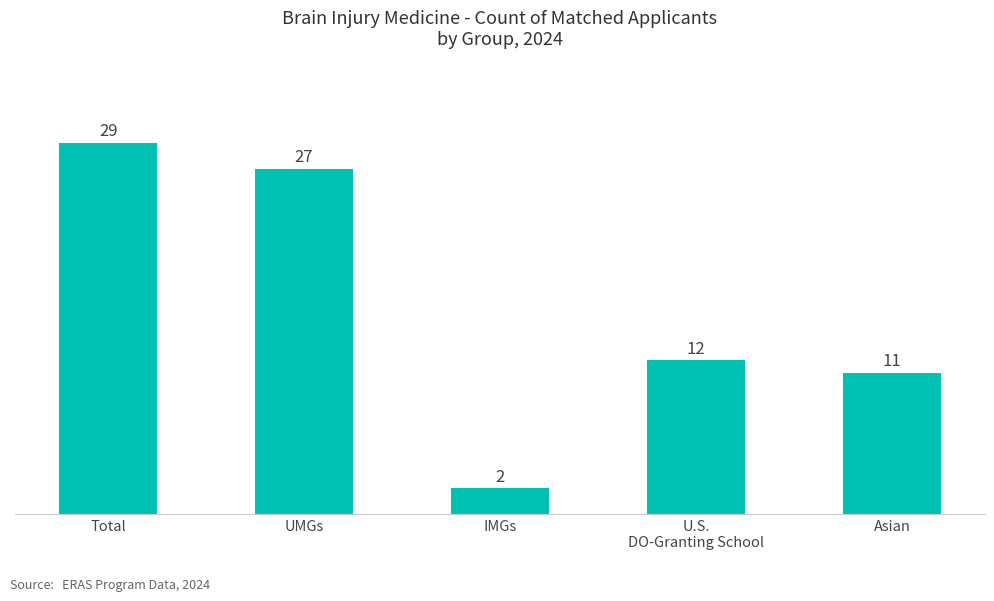

The value at U.S.
DO-Granting School is 12. True or false?

True